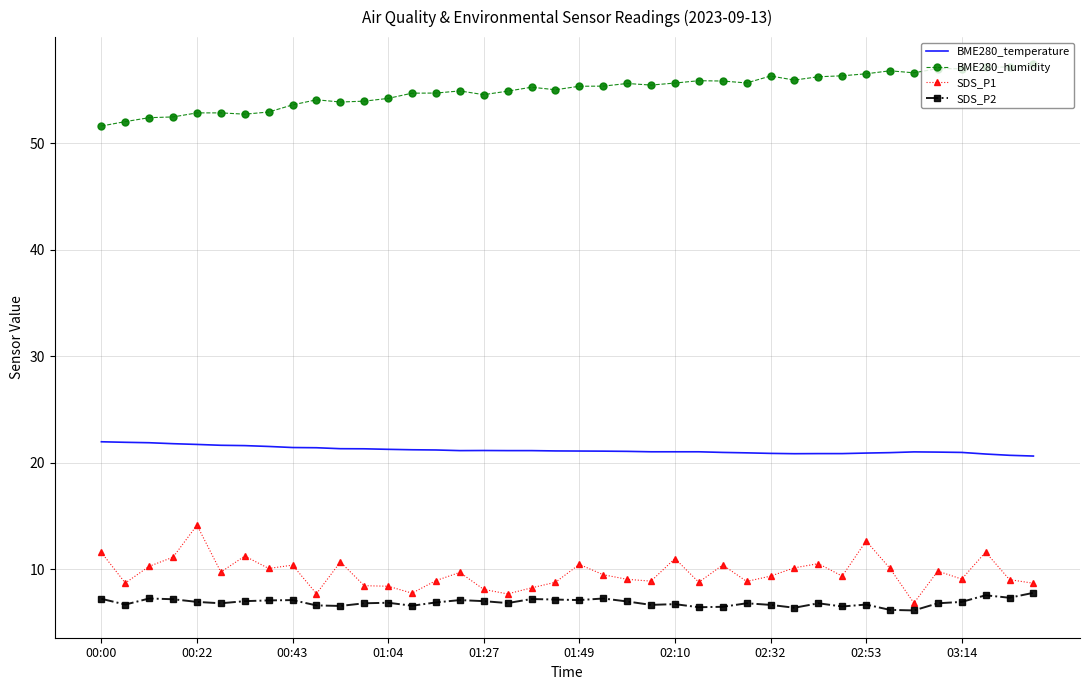

What is the highest value of the BME280_humidity series?

57.4